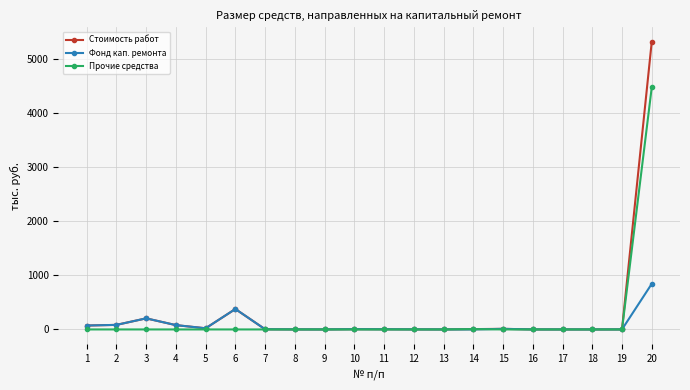

Which series has the largest range (max minus min)?

Стоимость работ